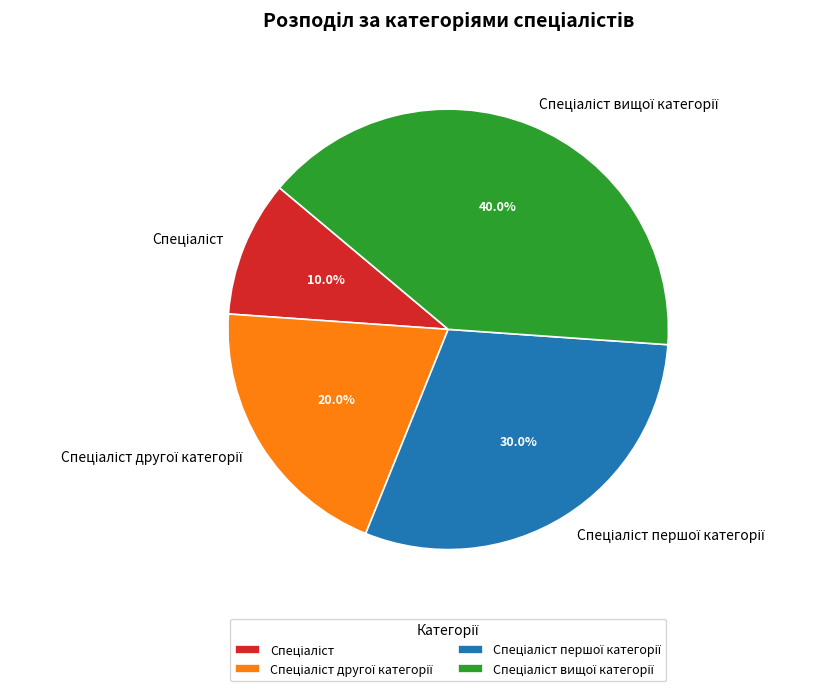

Is there any slice that represents more than half of the pie?

No